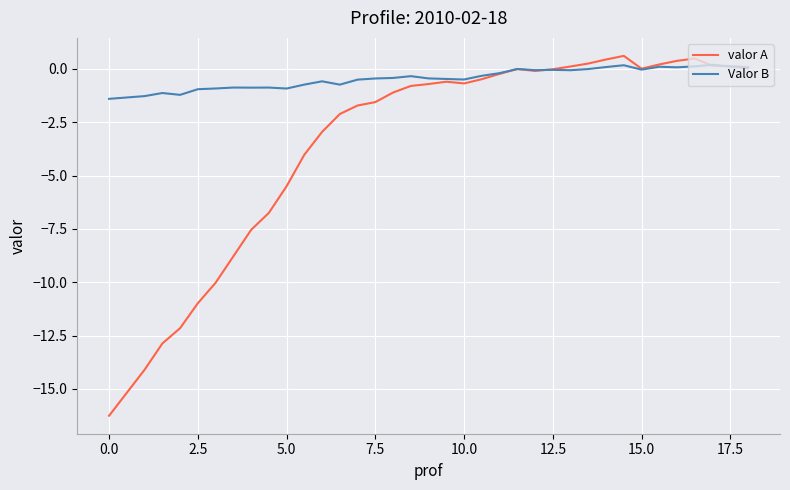

Rank the series by their average value, from highest to lowest.

Valor B, valor A